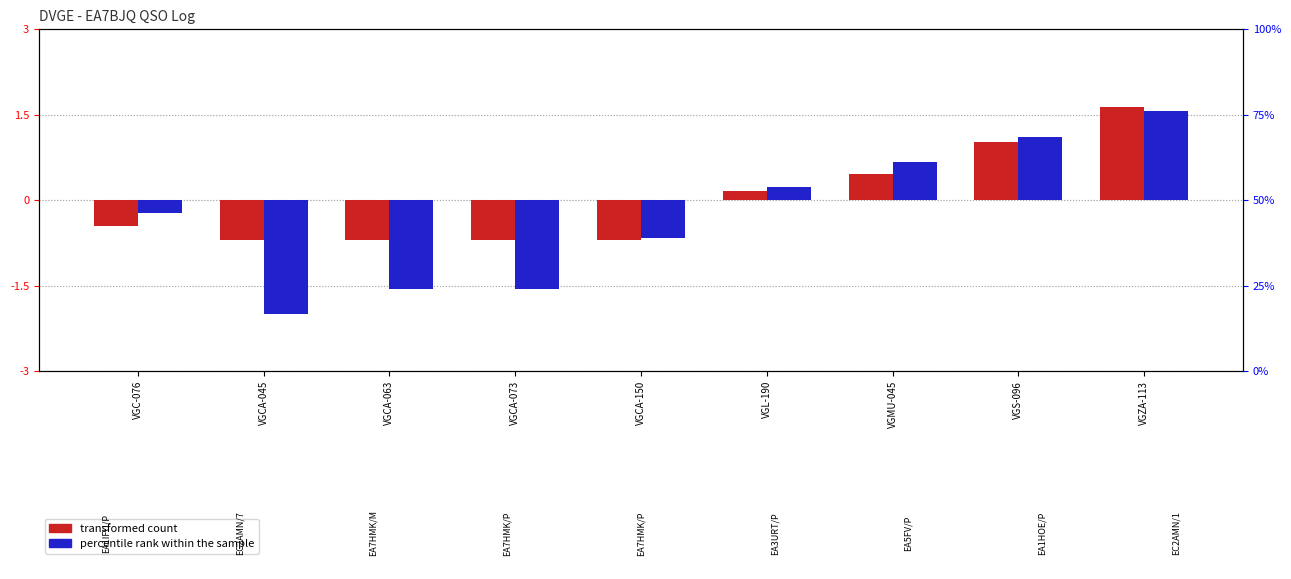

Rank the categories by percentile rank within the sample value from lowest to highest.

VGCA-045, VGCA-063, VGCA-073, VGCA-150, VGC-076, VGL-190, VGMU-045, VGS-096, VGZA-113